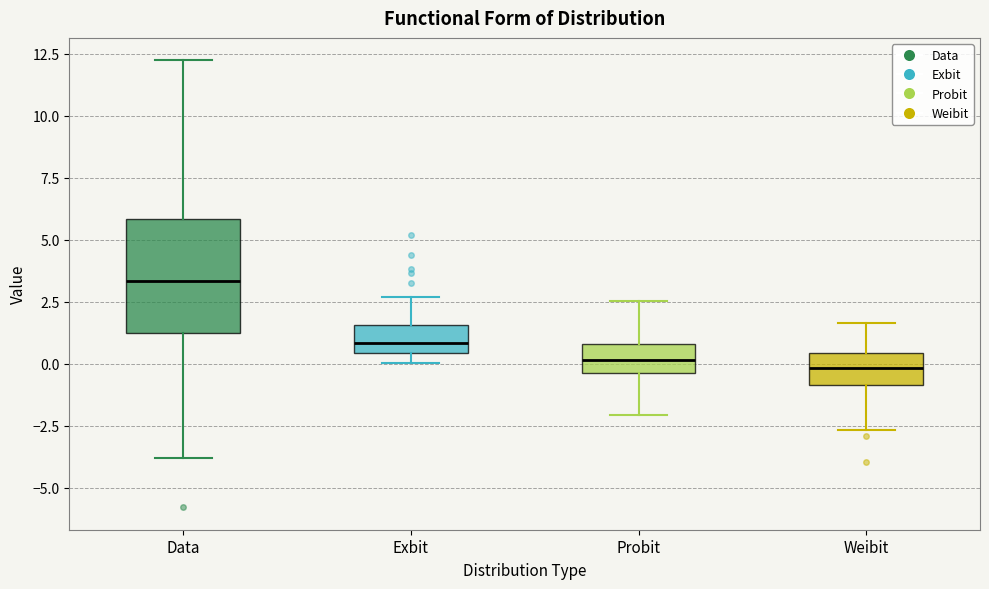

Reading left to right, transcribe this box plot: for each box, give where its median line is, the range the box spans, and where its two whiskers end, as read against the y-axis. The values are not printed on the chart, so give them approximately, as read against the axis.

Data: median 3.5, box 1.5 to 6.0, whiskers -4.0 to 12.0
Exbit: median 1.0, box 0.5 to 1.5, whiskers 0.0 to 2.5
Probit: median 0.0, box -0.5 to 1.0, whiskers -2.0 to 2.5
Weibit: median 0.0, box -1.0 to 0.5, whiskers -2.5 to 1.5